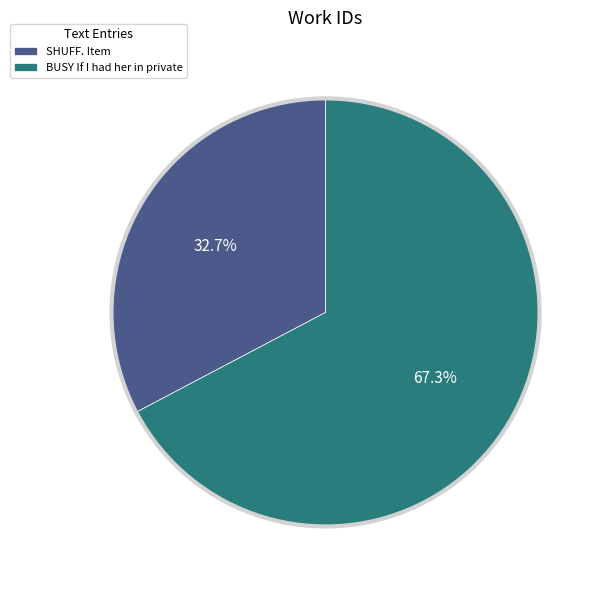

How many slices are in this pie chart?

2